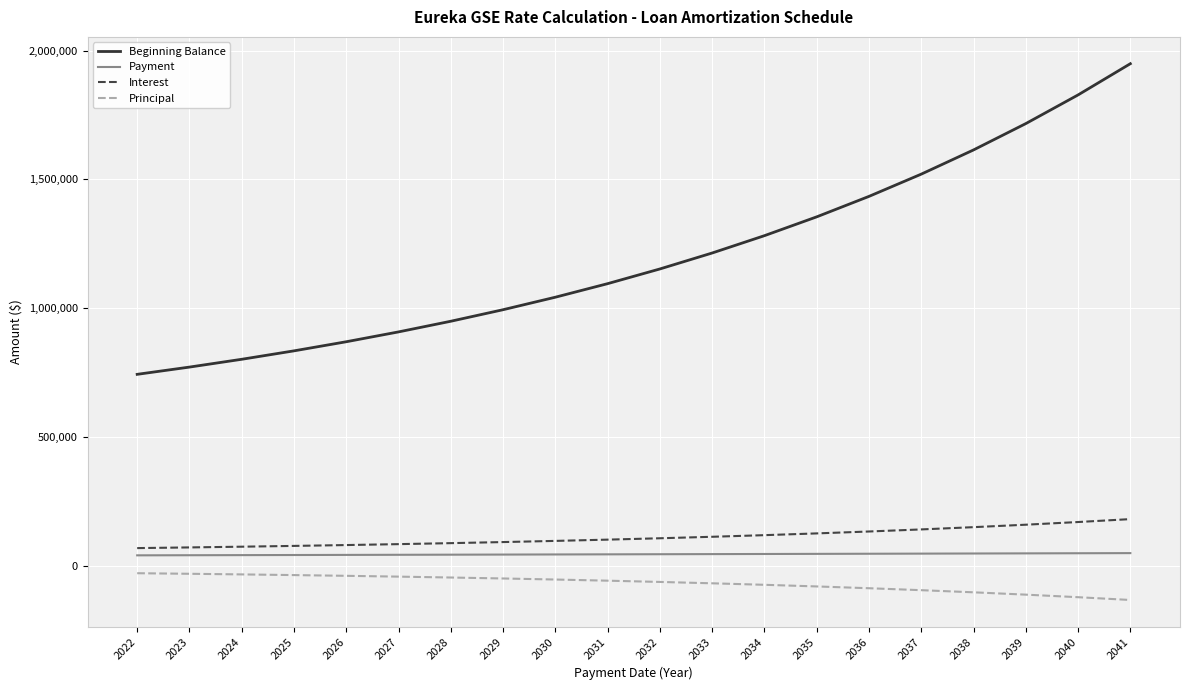

The value of Principal at 2030 is -52581.0. True or false?

True